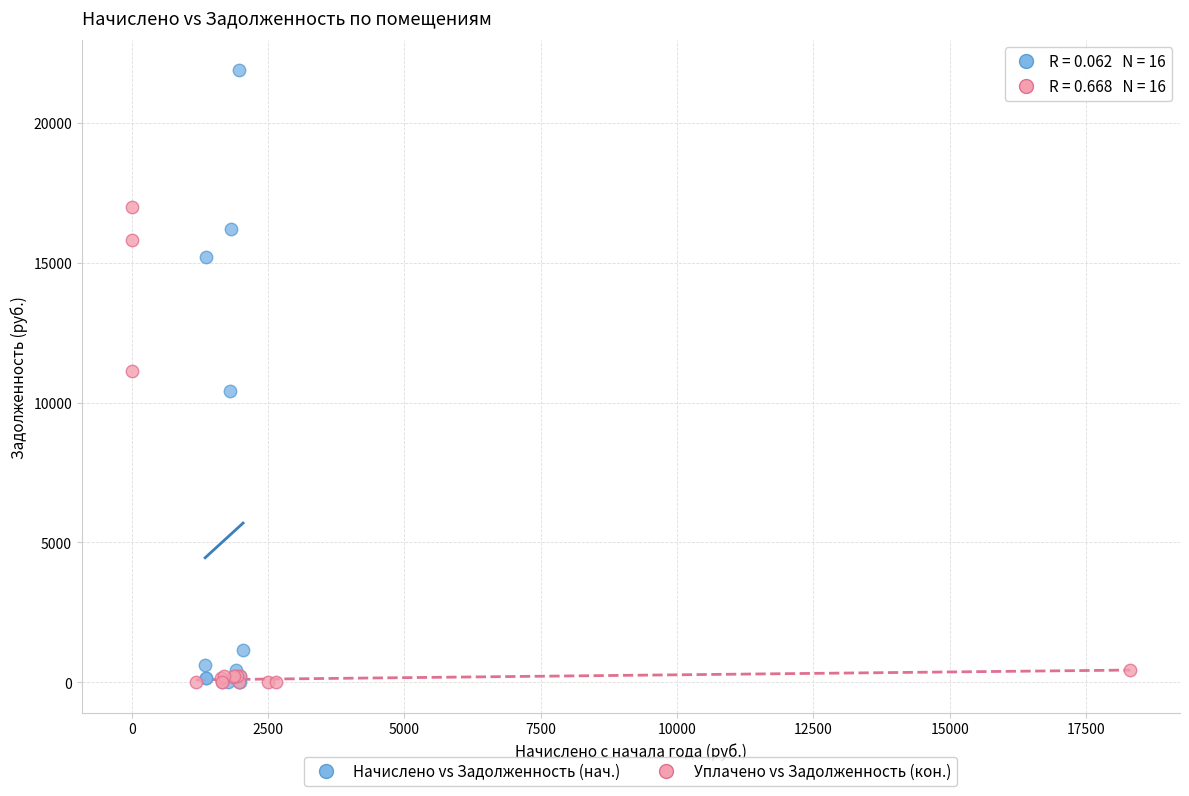

Which series contains the highest Y value?

Начислено vs Задолженность (нач.)